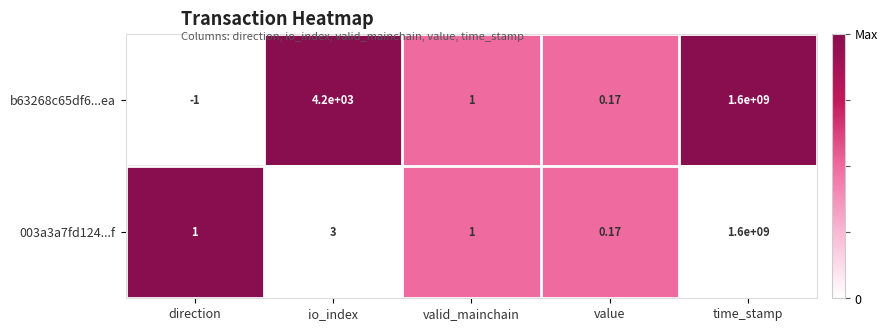

At which category is the sum across all series the highest?

time_stamp